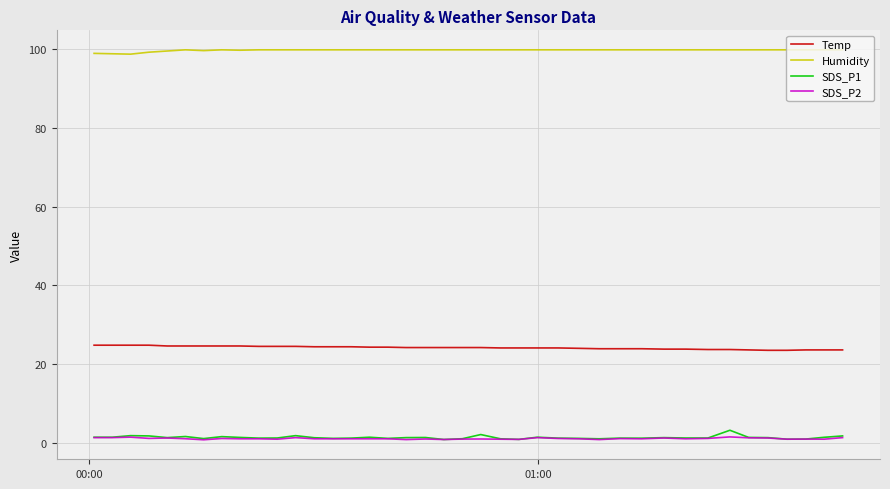

True or false: SDS_P1 and Humidity intersect in this chart.

False